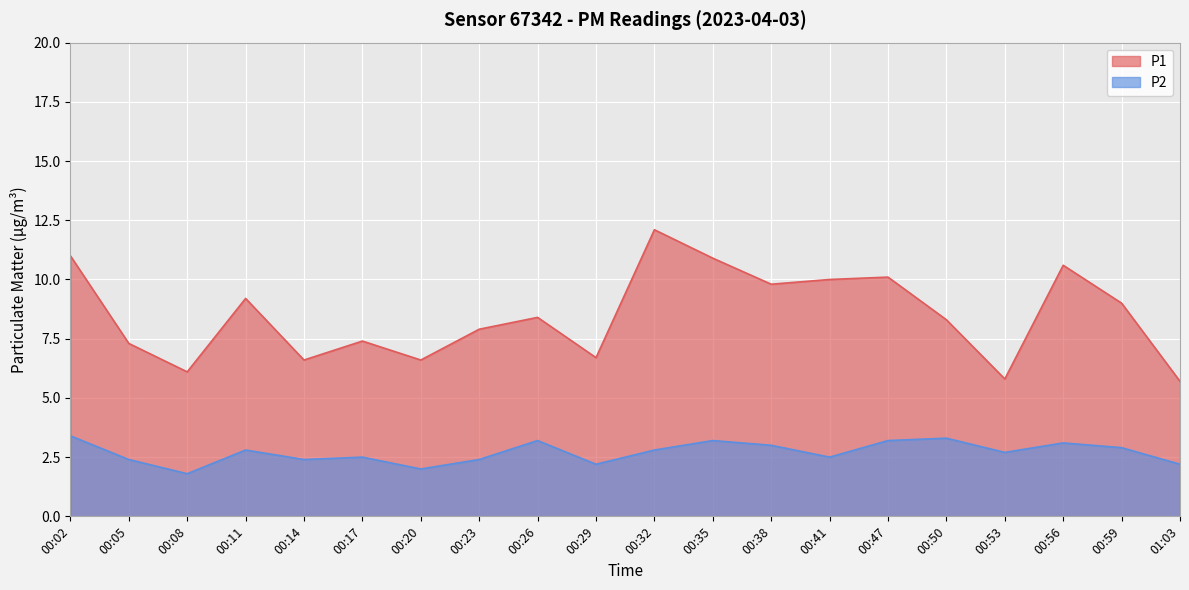

Reading left to right, transcribe all the data shown in this chart.

P1: 00:02=11.0	00:05=7.3	00:08=6.1	00:11=9.2	00:14=6.6	00:17=7.4	00:20=6.6	00:23=7.9	00:26=8.4	00:29=6.7	00:32=12.1	00:35=10.9	00:38=9.8	00:41=10.0	00:47=10.1	00:50=8.3	00:53=5.8	00:56=10.6	00:59=9.0	01:03=5.7
P2: 00:02=3.4	00:05=2.4	00:08=1.8	00:11=2.8	00:14=2.4	00:17=2.5	00:20=2.0	00:23=2.4	00:26=3.2	00:29=2.2	00:32=2.8	00:35=3.2	00:38=3.0	00:41=2.5	00:47=3.2	00:50=3.3	00:53=2.7	00:56=3.1	00:59=2.9	01:03=2.2